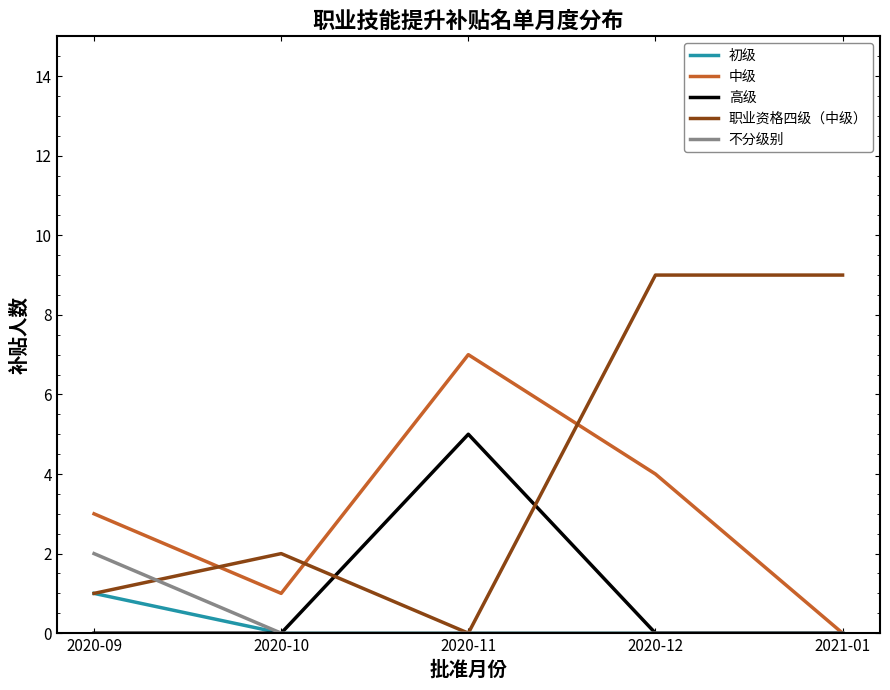

What is the total value across all series at 2020-11?

12